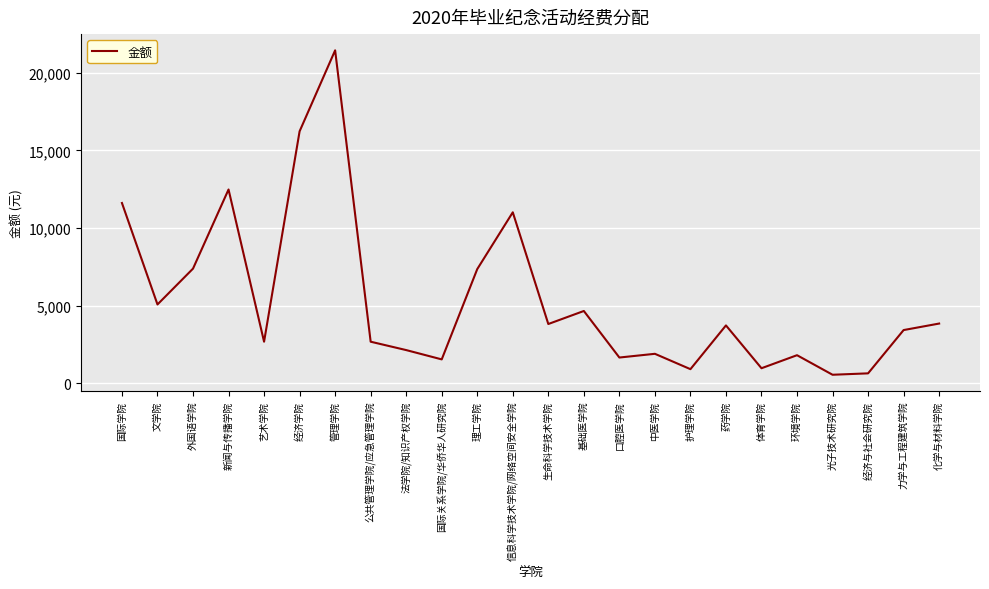

What is the greatest value displayed?

21450